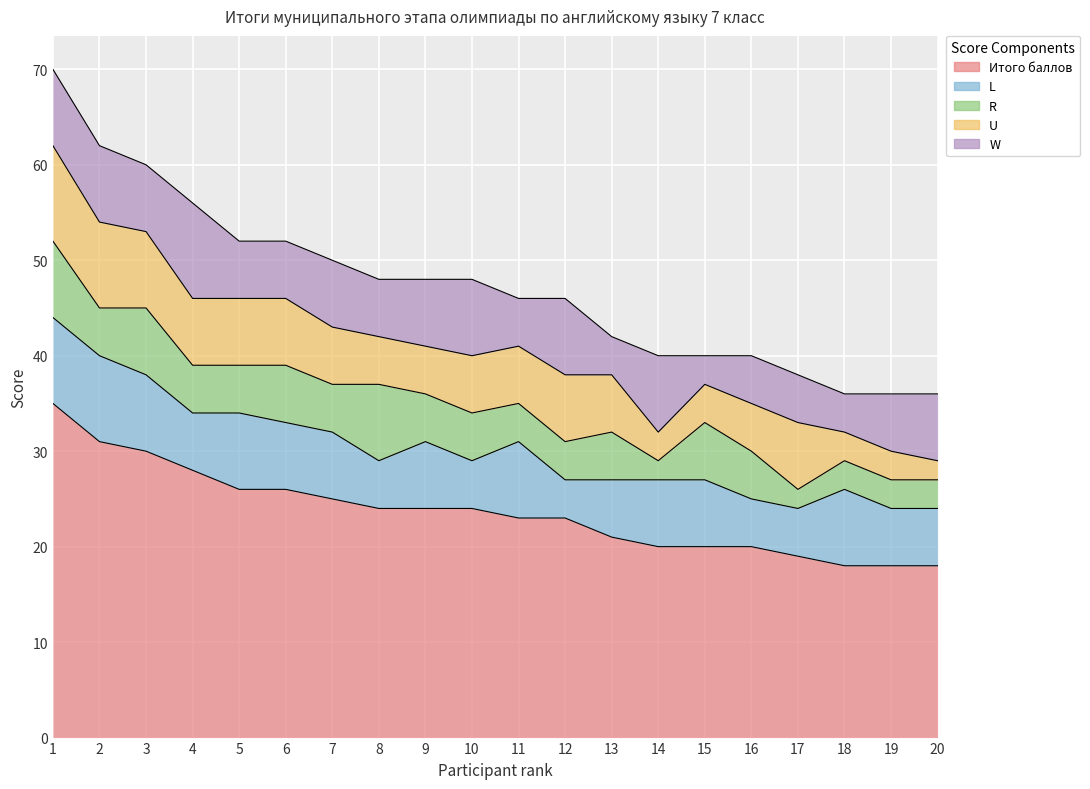

At how many categories does at least one series exceed 34?

1